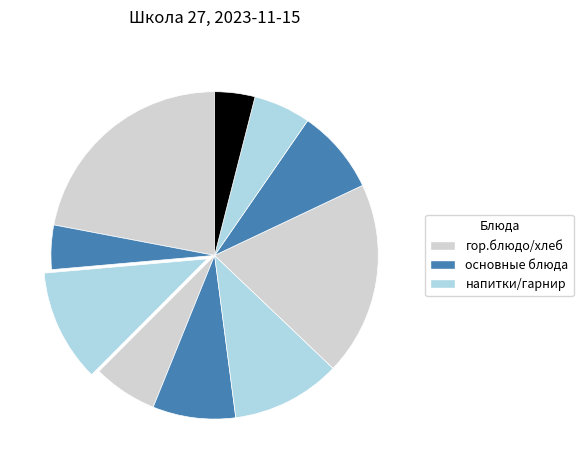

How many slices are in this pie chart?

10